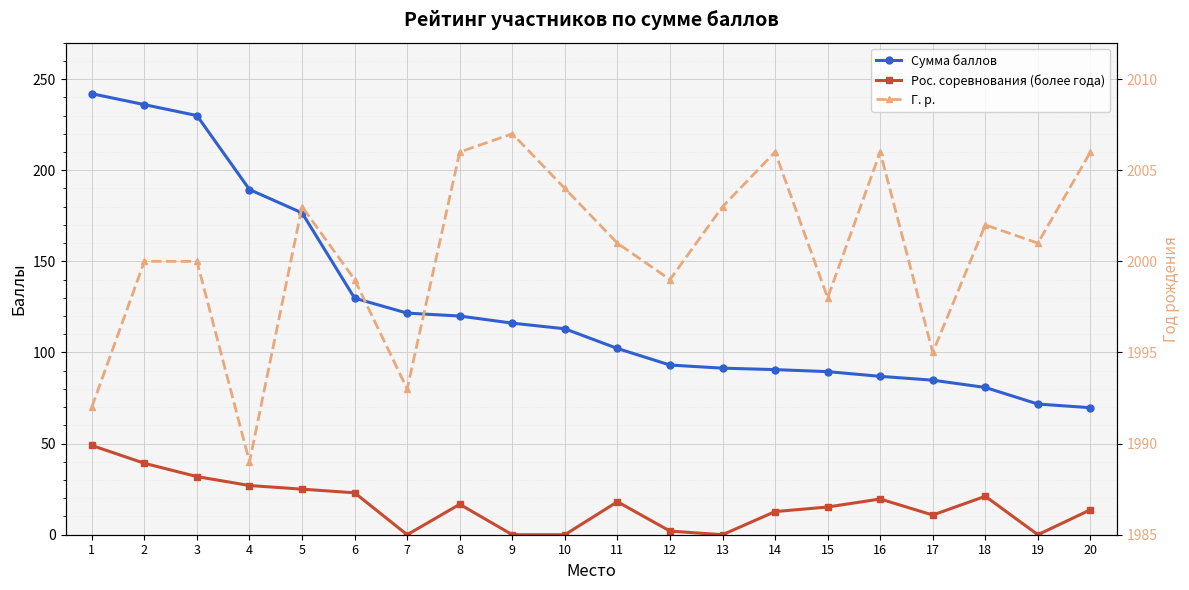

At which category does the chart reach its peak across all series?

9